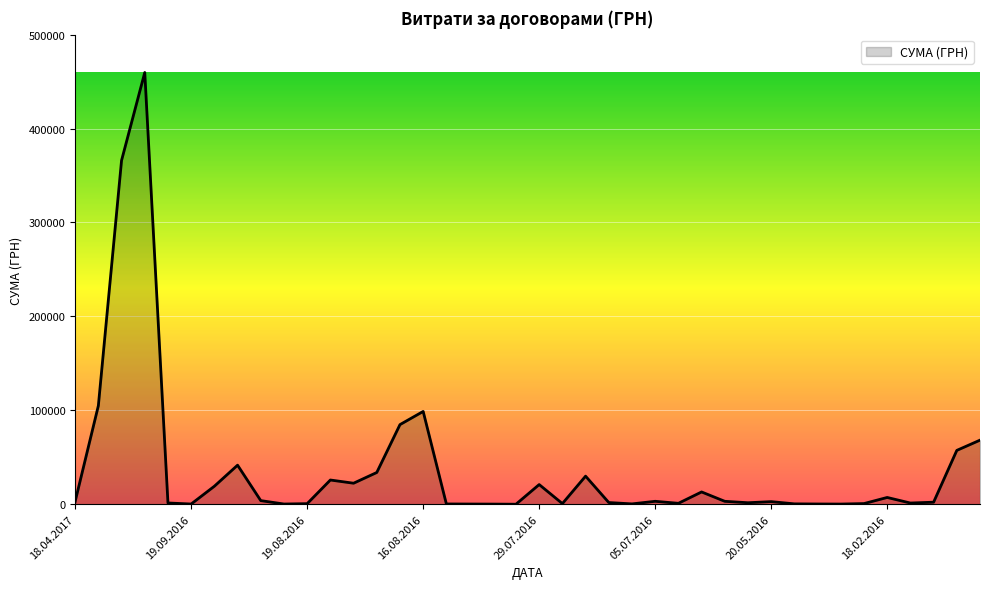

What is the greatest value displayed?

459692.9